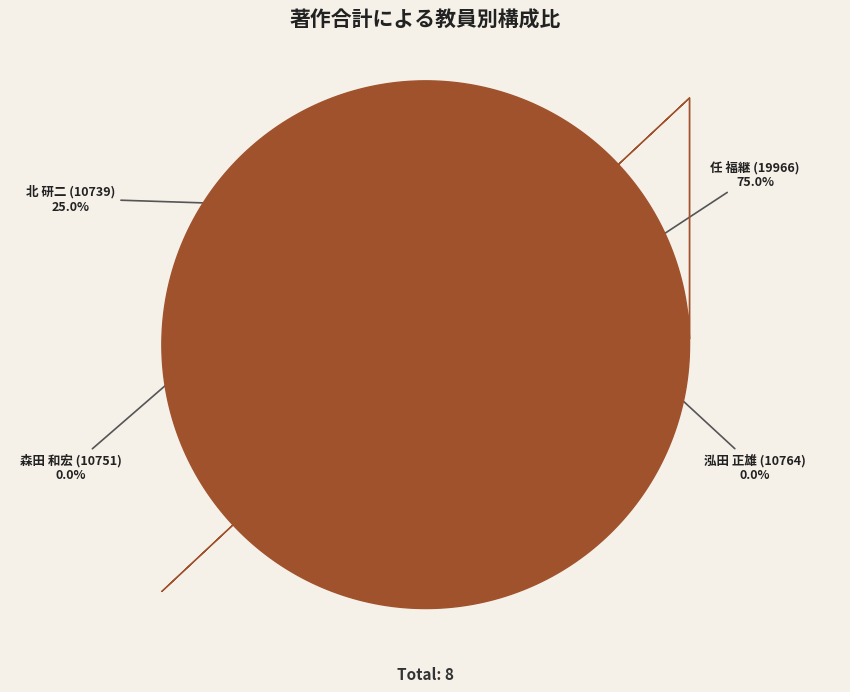

To the nearest percent, what is the difference between the largest and smallest slice percentages?

75%